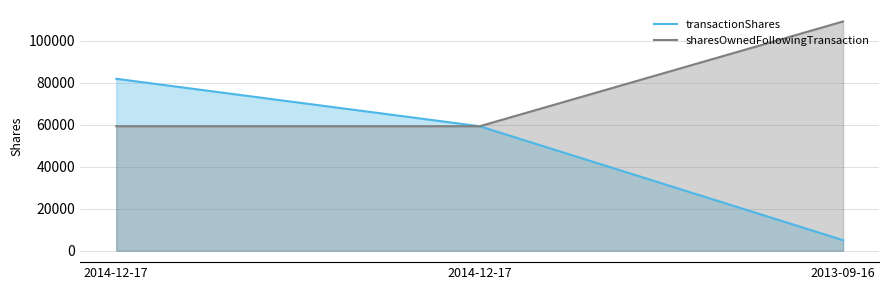

What is the difference between the highest and lowest values at 2014-12-17?

22594